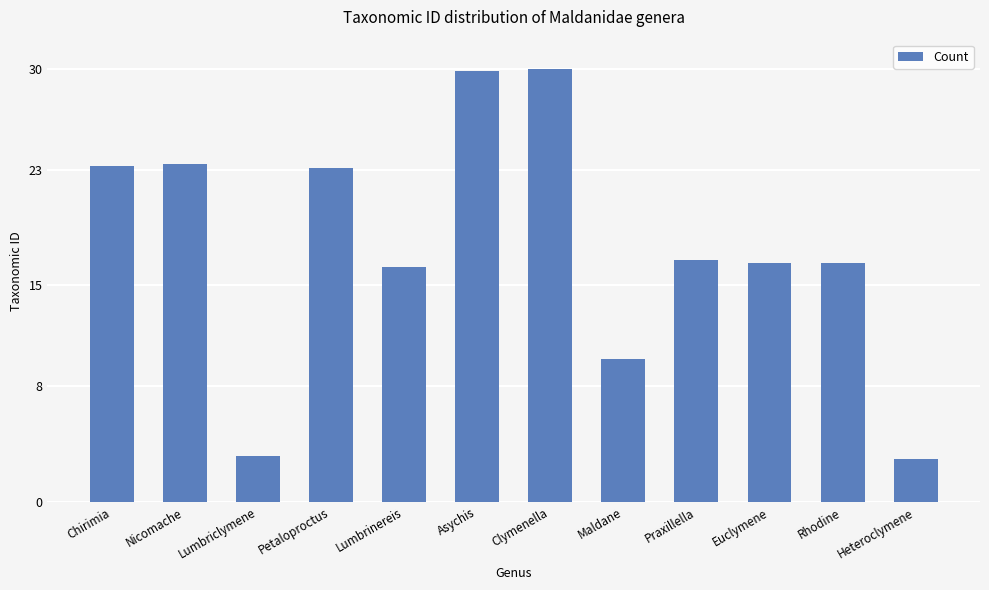

Which has a higher value, Maldane or Lumbrinereis?

Lumbrinereis